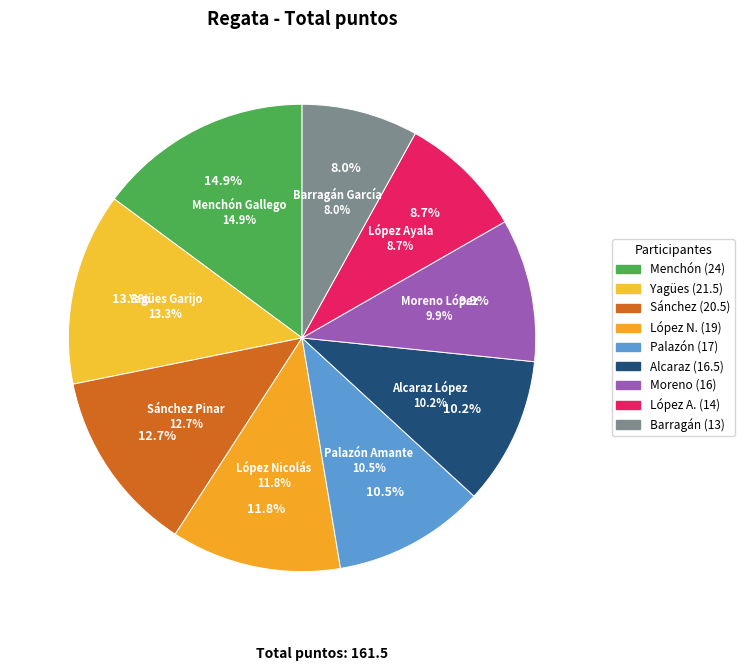

Which has a higher value, Menchón Gallego, Aitor or Palazón Amante, José Miguel?

Menchón Gallego, Aitor